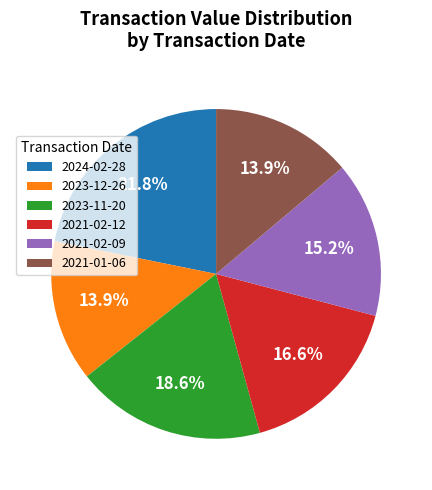

Is 2021-02-12 the majority of the pie?

No